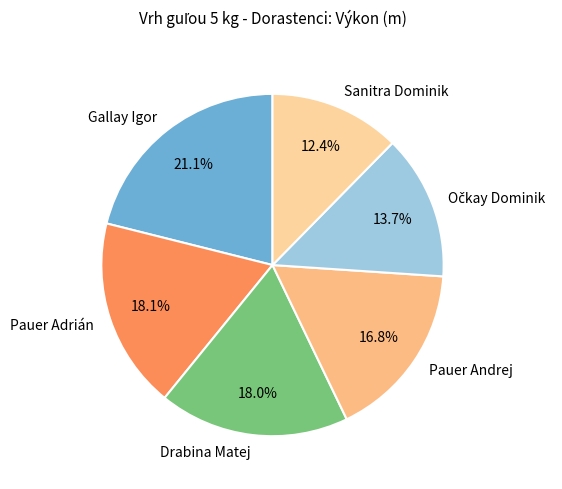

To the nearest percent, what is the difference between the largest and smallest slice percentages?

9%